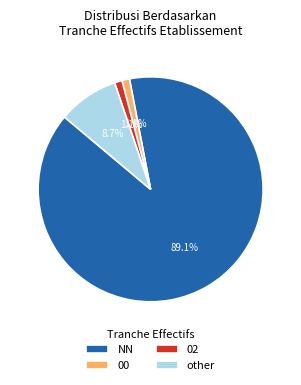

What percentage do NN and 02 together represent?

90.2%